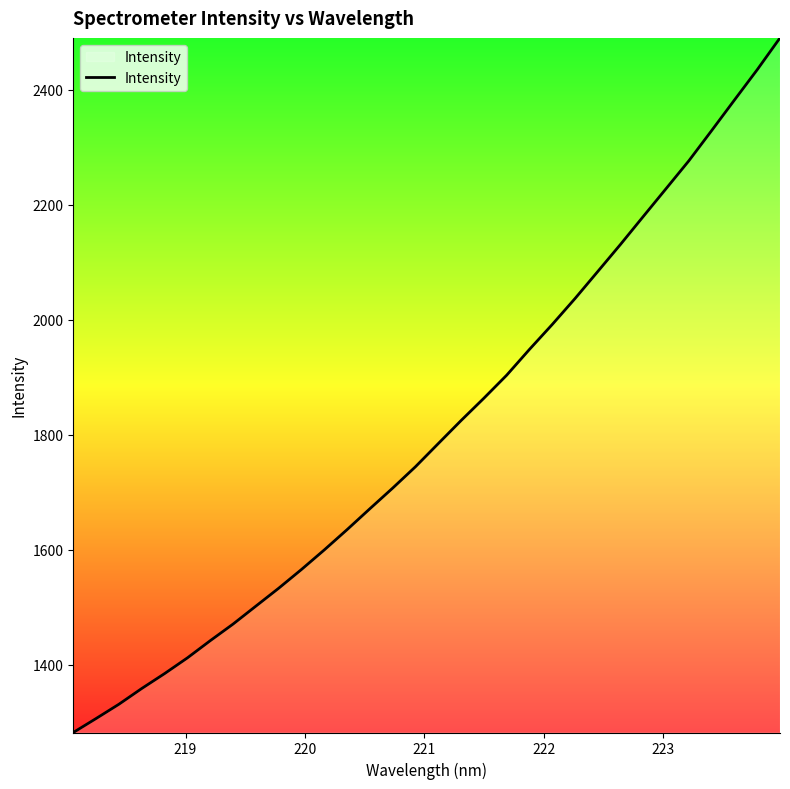

True or false: the data has more than 1 interior local peaks.

False